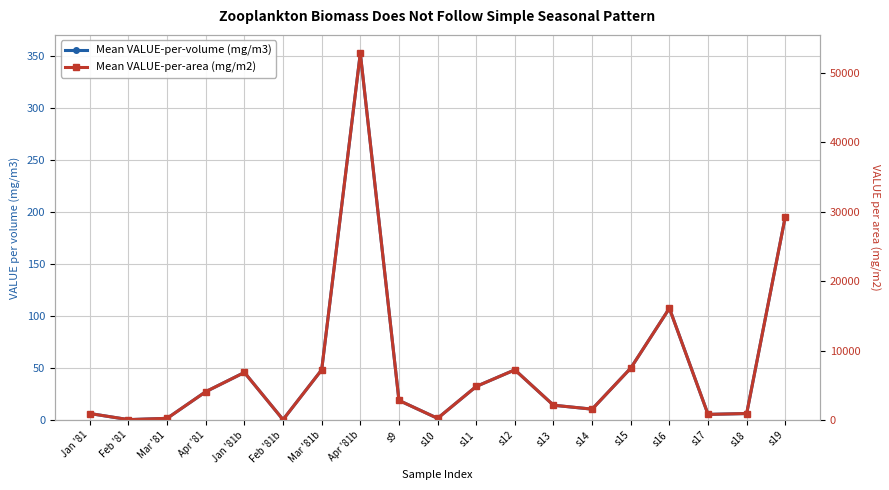

What are all the series names shown in the legend?

Mean VALUE-per-volume (mg/m3), Mean VALUE-per-area (mg/m2)